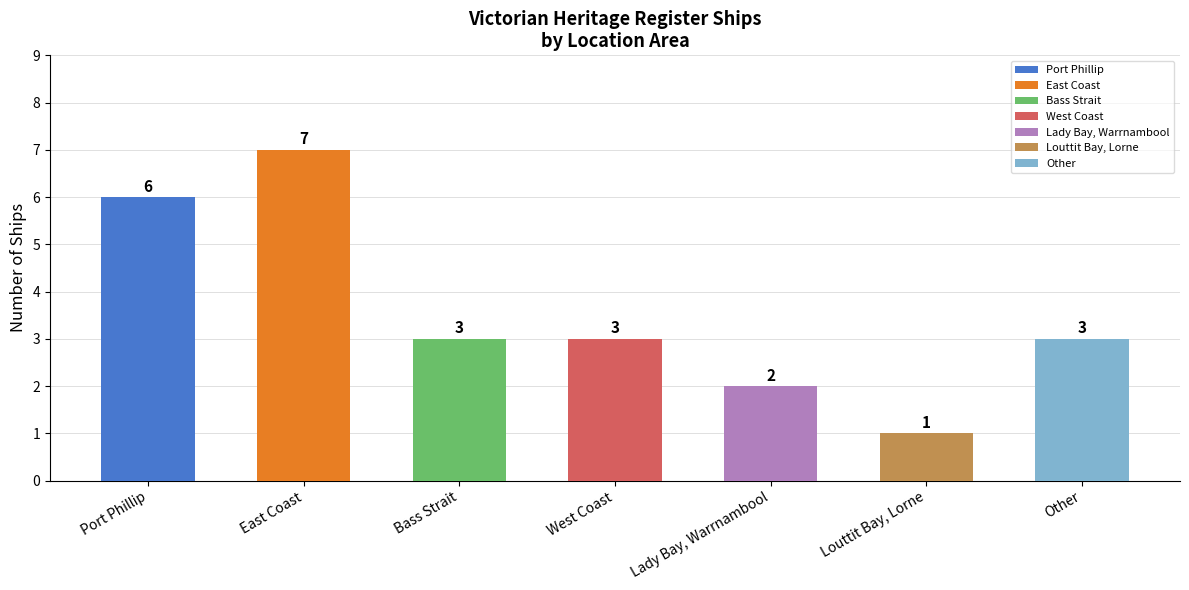

Reading right to left, what are all the values shown in this chart?

Other=3	Louttit Bay, Lorne=1	Lady Bay, Warrnambool=2	West Coast=3	Bass Strait=3	East Coast=7	Port Phillip=6